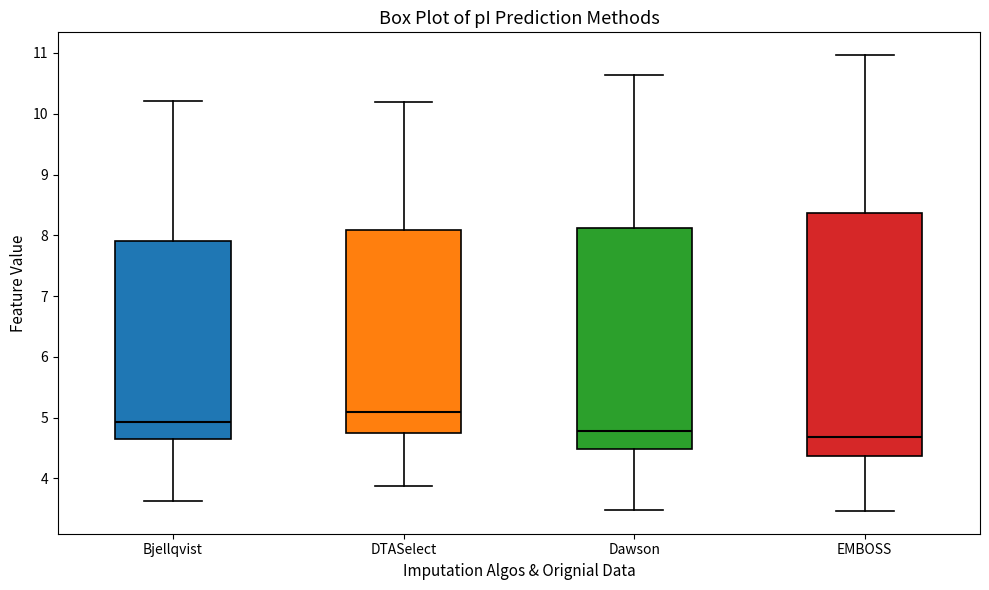

Where is the upper edge of the box for Bjellqvist on the y-axis? The values are not printed on the chart, so give them approximately, as read against the axis.

7.9